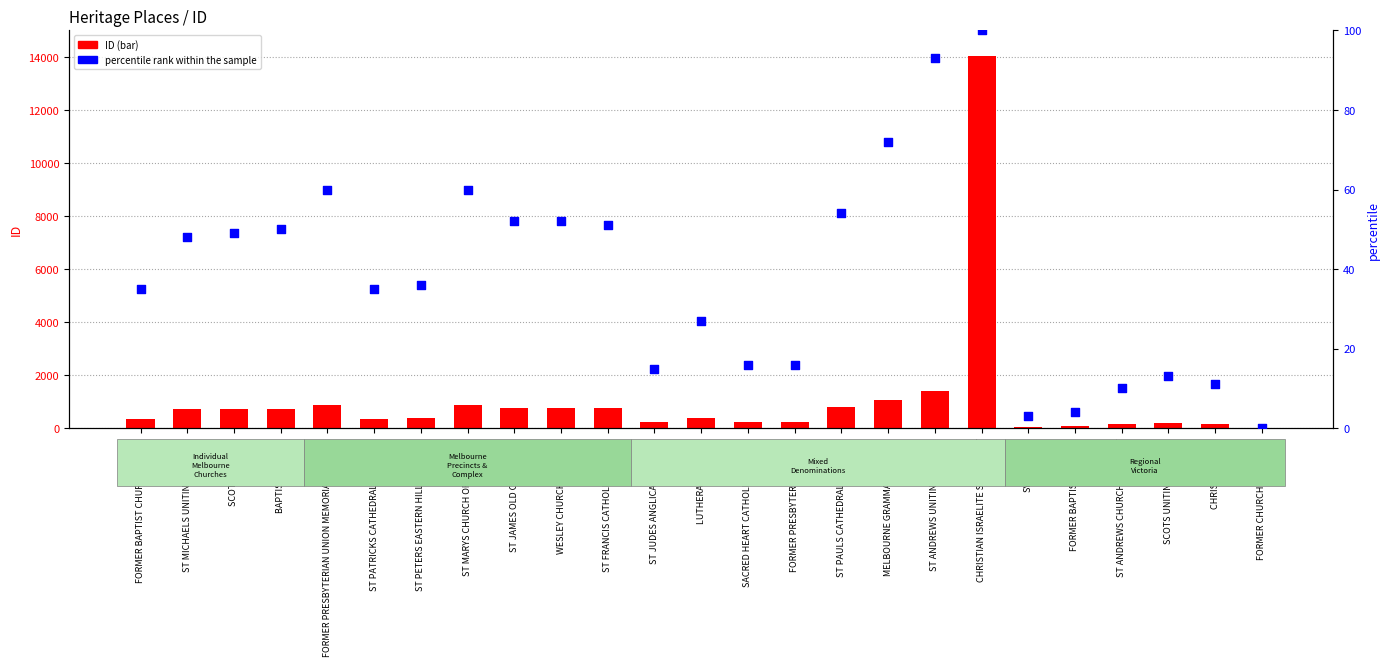

Which series contains the lowest Y value?

percentile rank within the sample